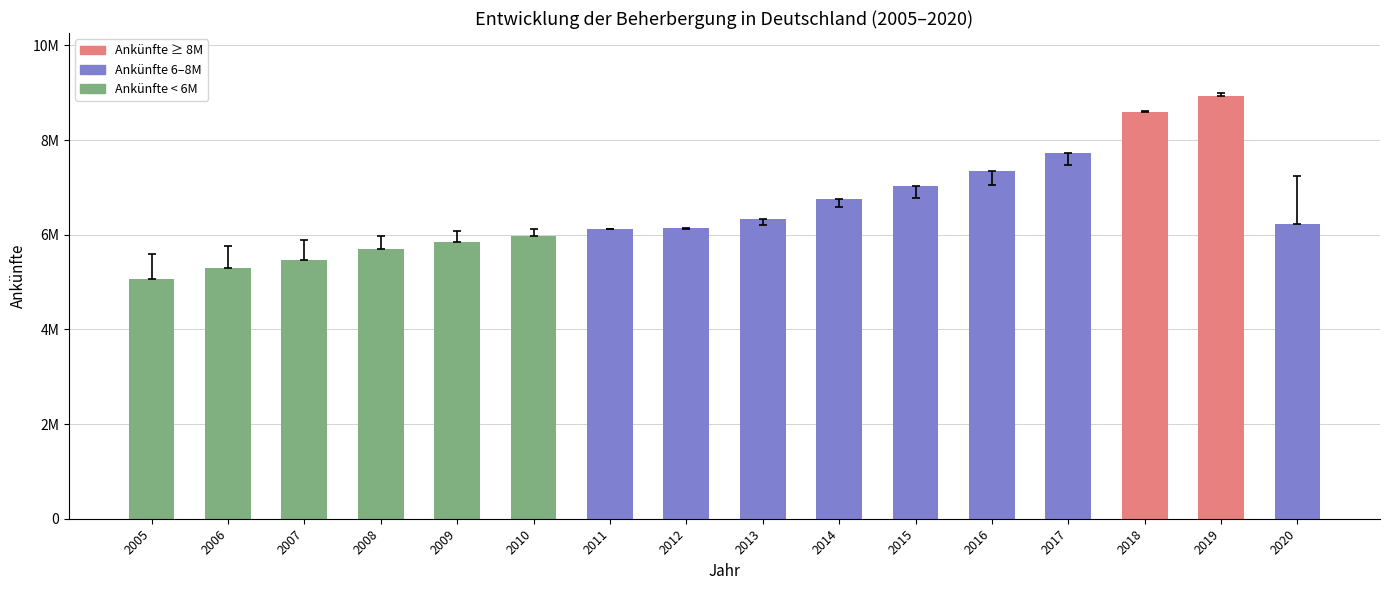

Reading left to right, extract all data points from this chart.

5057687	5304234	5457810	5697678	5849644	5975564	6117430	6140549	6327623	6758071	7031316	7352292	7735158	8595190	8923830	6217597